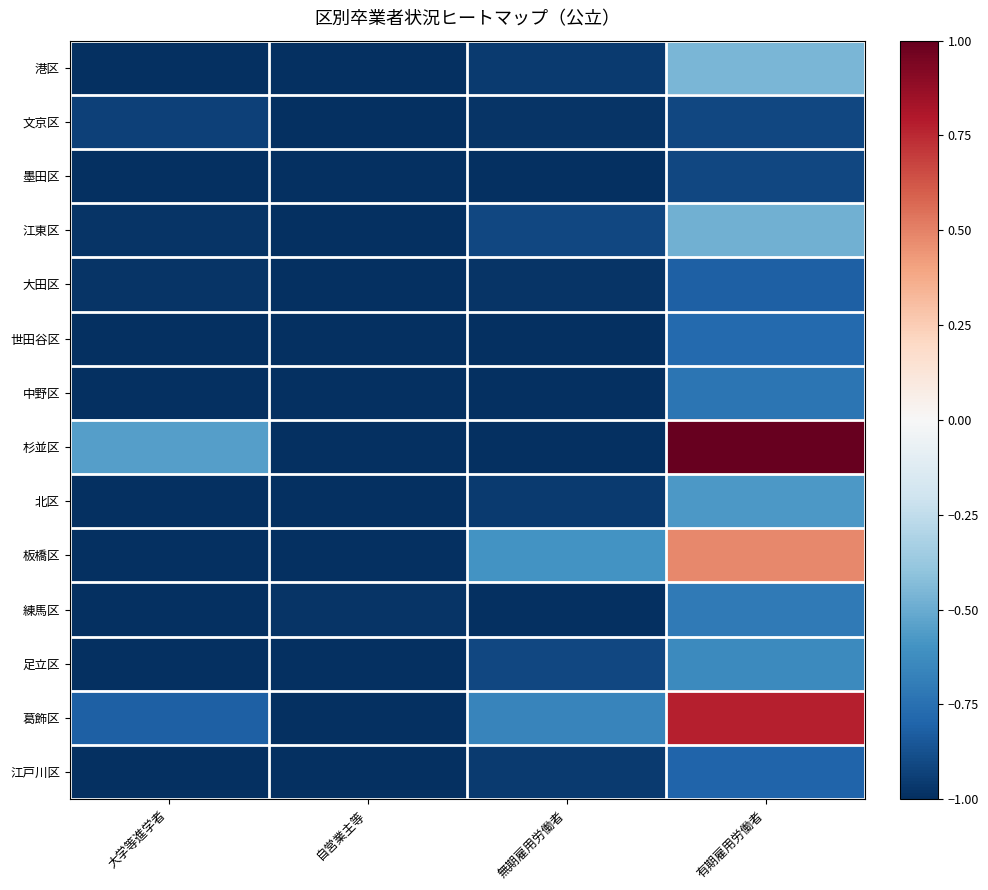

Which series has the largest range (max minus min)?

杉並区